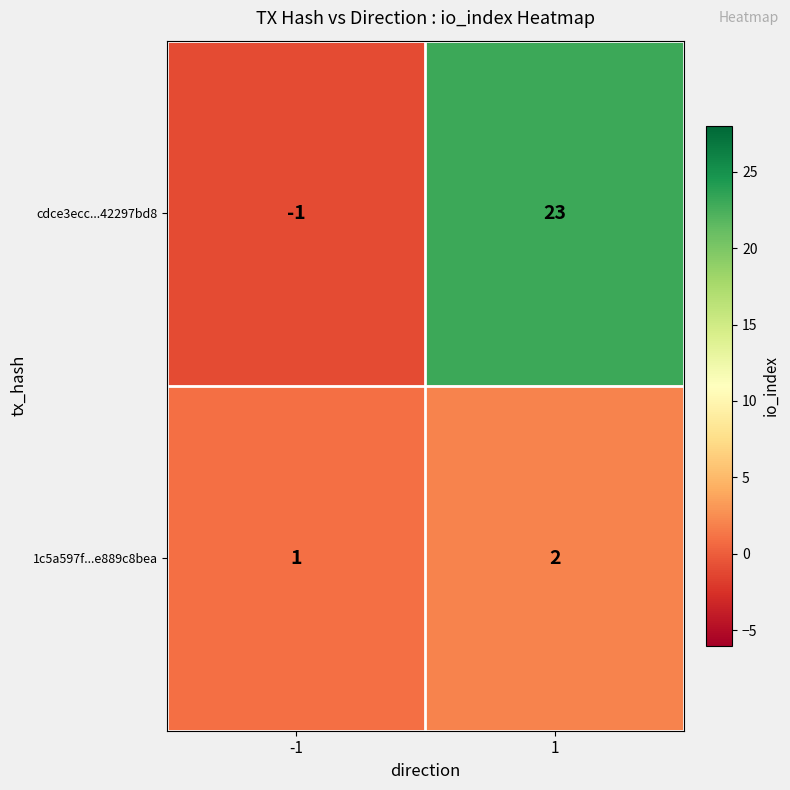

What is the spread (max minus min) of values at -1?

2